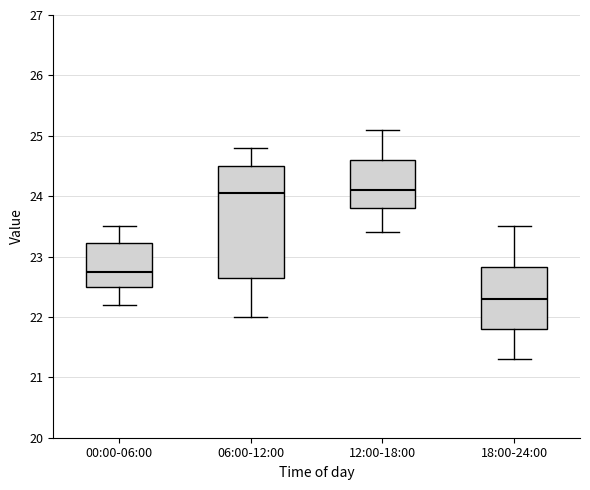

Where does the lower whisker of the box for 18:00-24:00 end on the y-axis? The values are not printed on the chart, so give them approximately, as read against the axis.

21.3